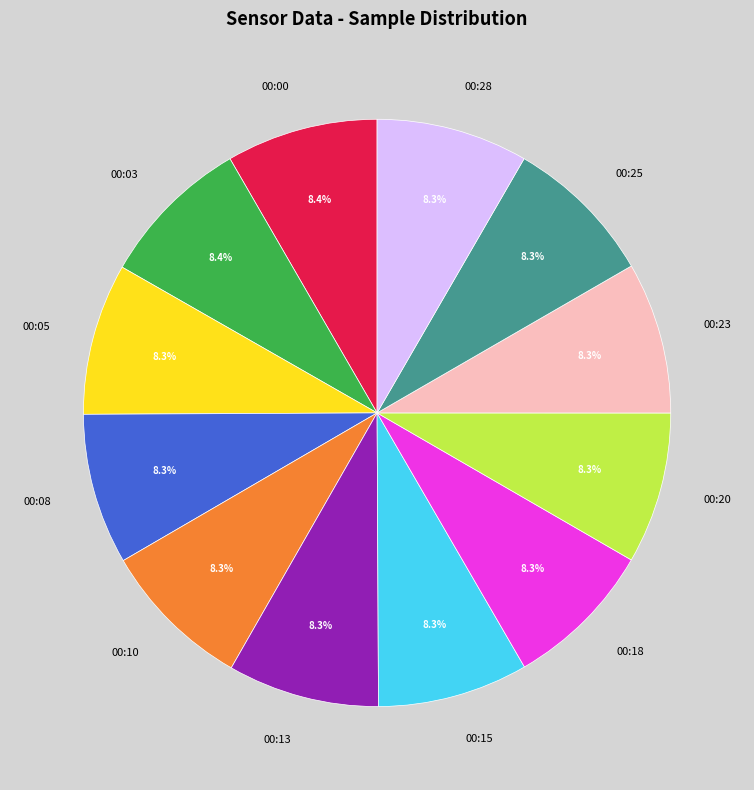

True or false: 00:28 accounts for 8% of the total.

True